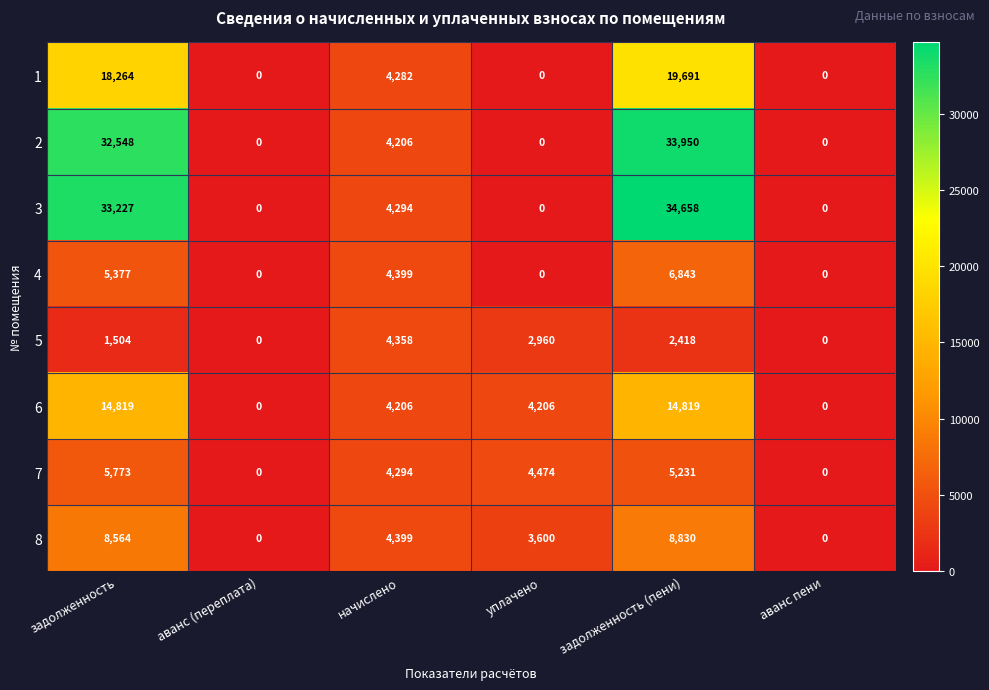

Is it true that 4 equals 5377 at задолженность?

True